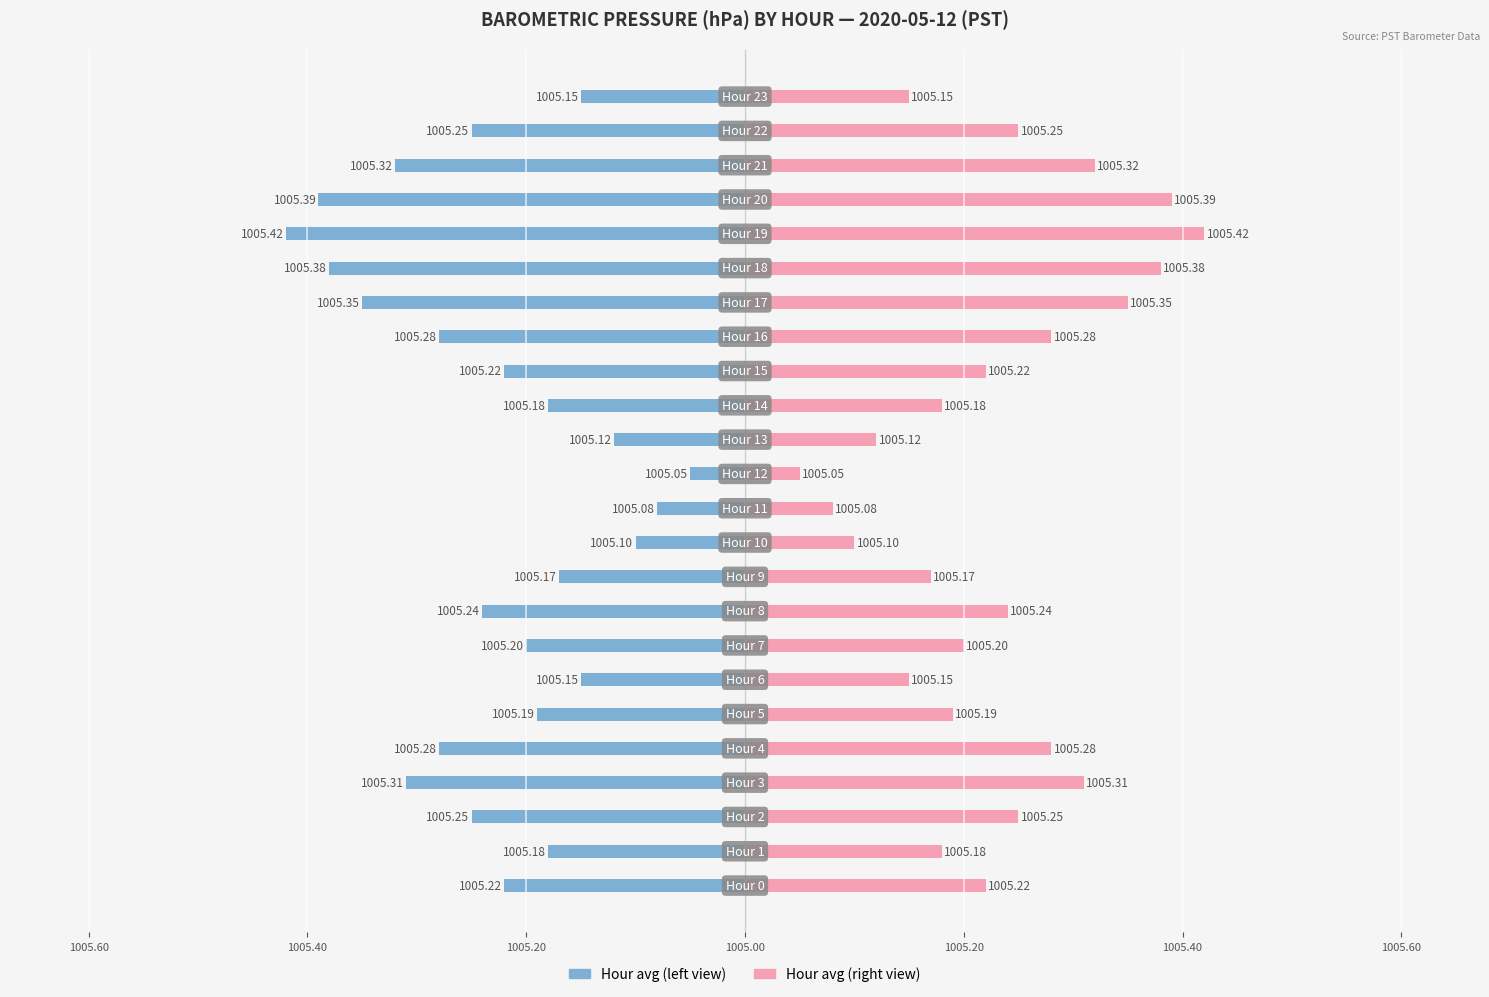

What is the label of the 4th bar from the right?

20